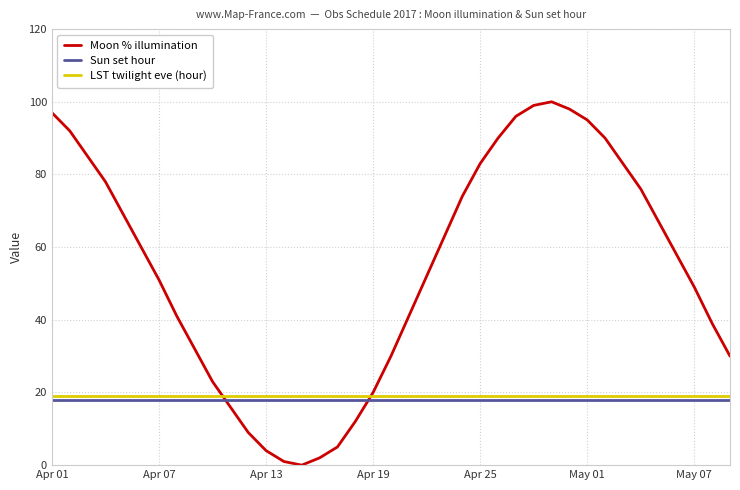

Which series has the widest spread of values?

Moon % illumination